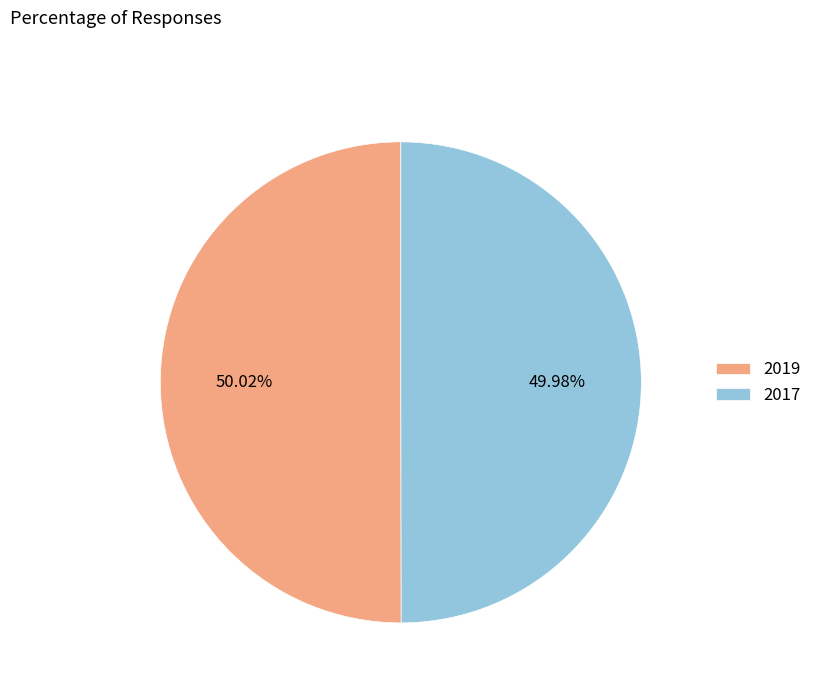

Approximately how many times larger is the value at 2019 compared to 2017?

1.0